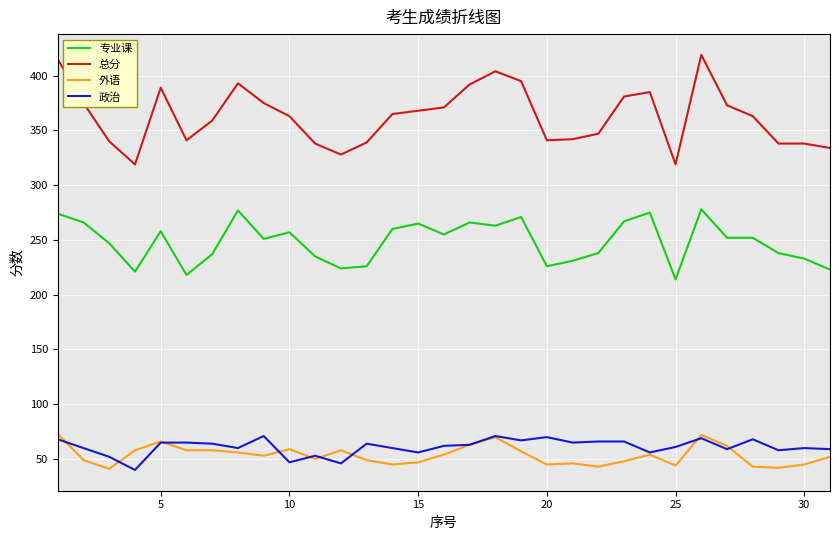

Which series has the largest total across all categories?

总分